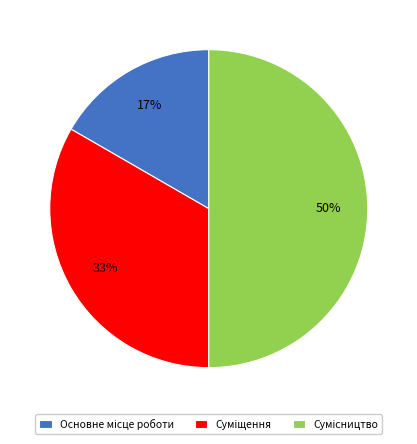

To the nearest percent, what is the difference between the largest and smallest slice percentages?

33%